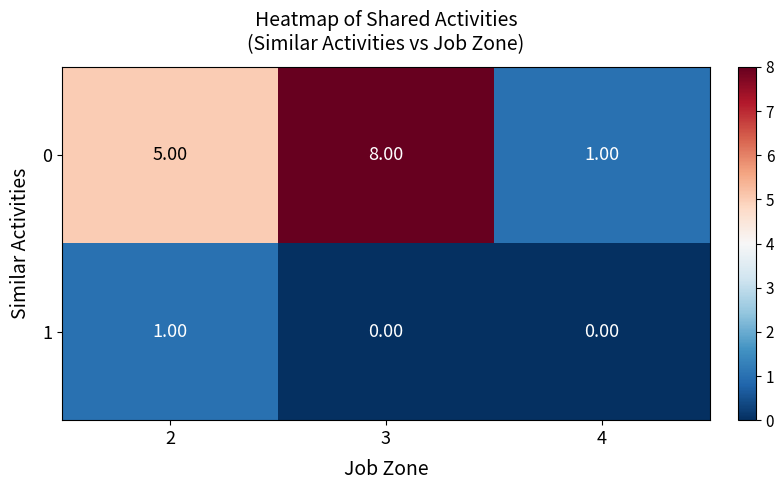

At which category is the sum across all series the highest?

3